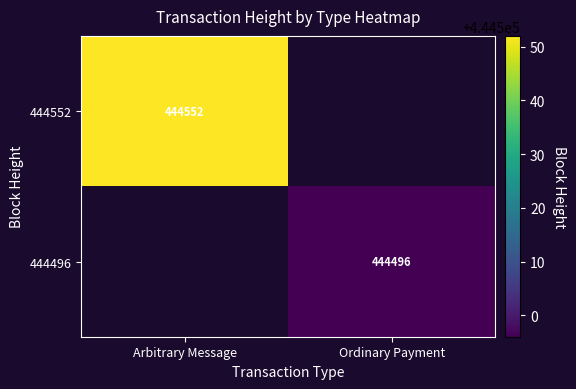

The 444552 series shows 444552 at Arbitrary Message. True or false?

True